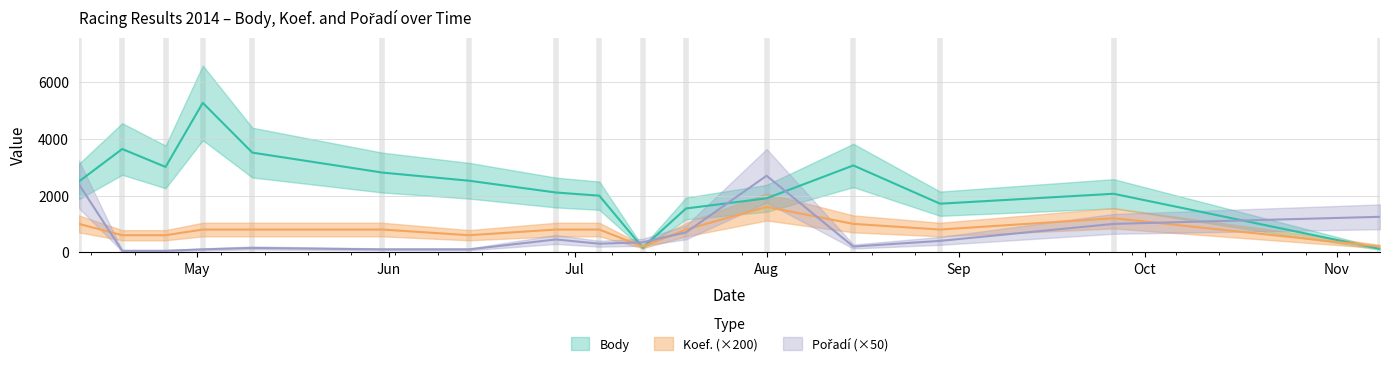

At which label does Koef. first exceed 800?

2014-04-12